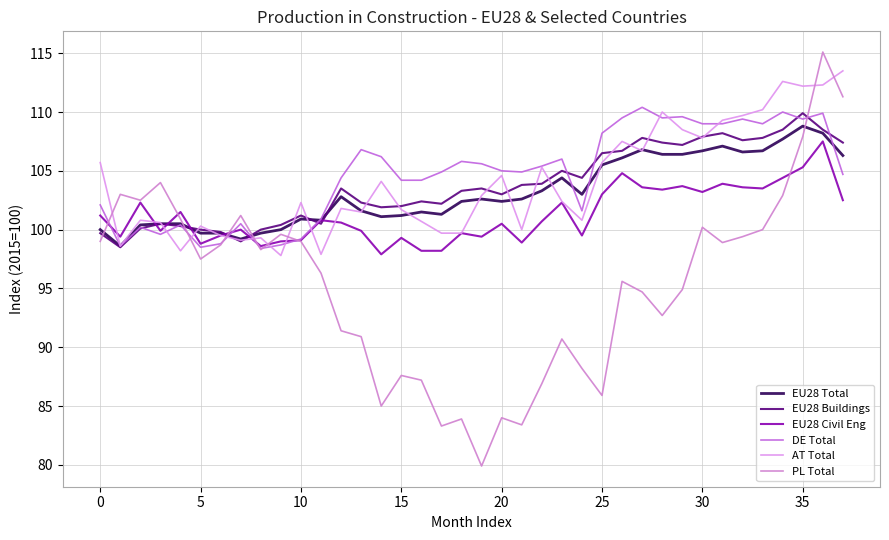

Is this an area chart (filled region under the line)?

No